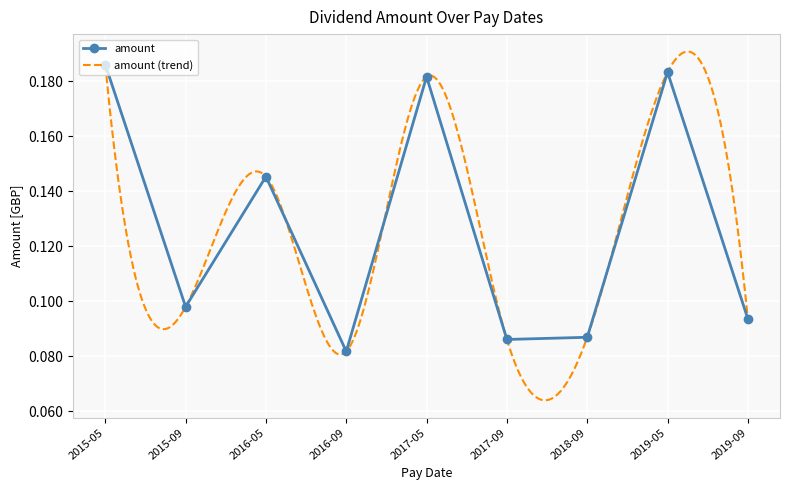

Count the number of categories in the chart.

9